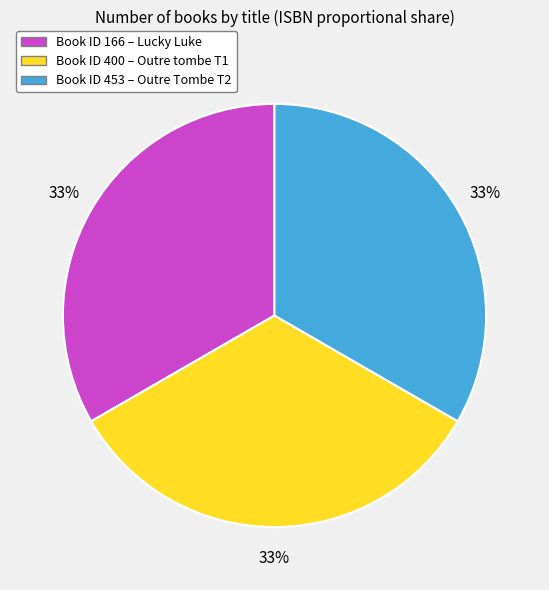

Combined, do Book ID 166 – Lucky Luke and Book ID 400 – Outre tombe T1 account for over 50%?

Yes